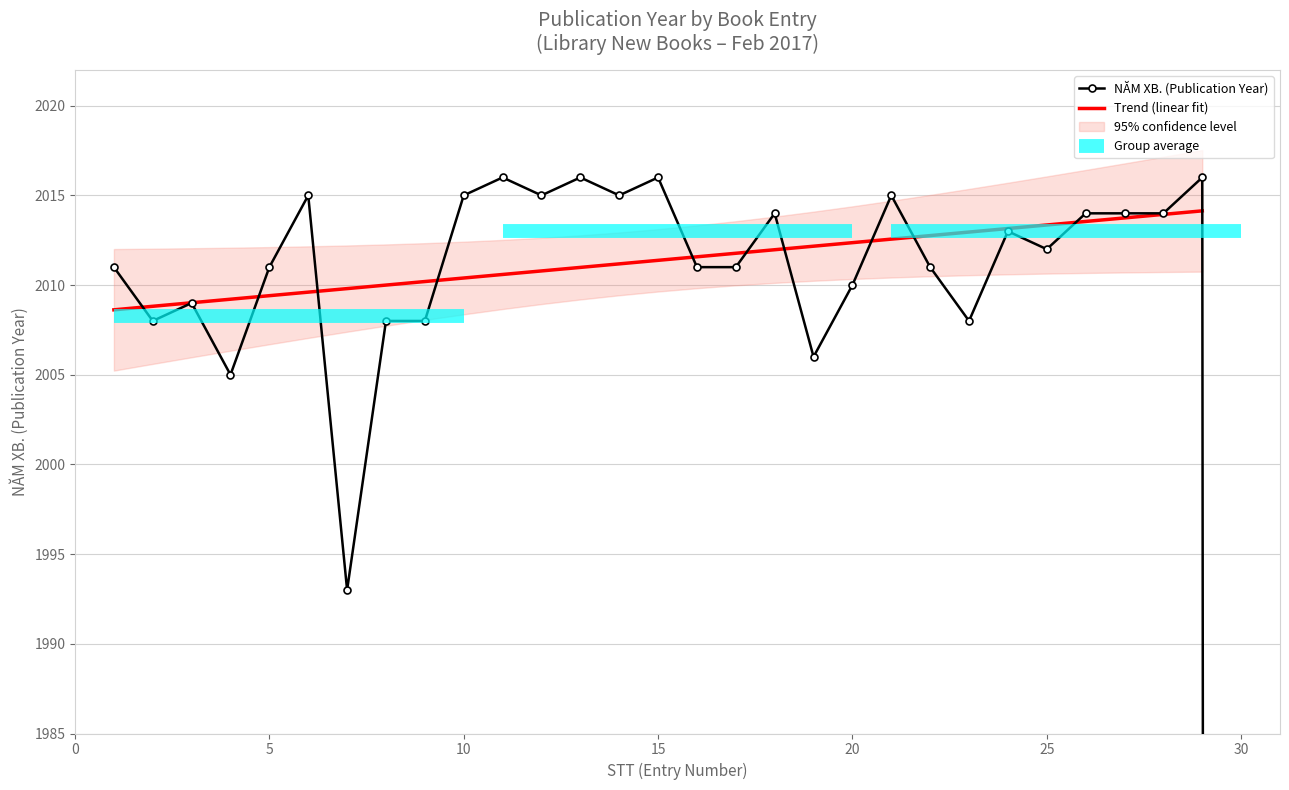

What is the sum of the values at 11 and 21?

4031